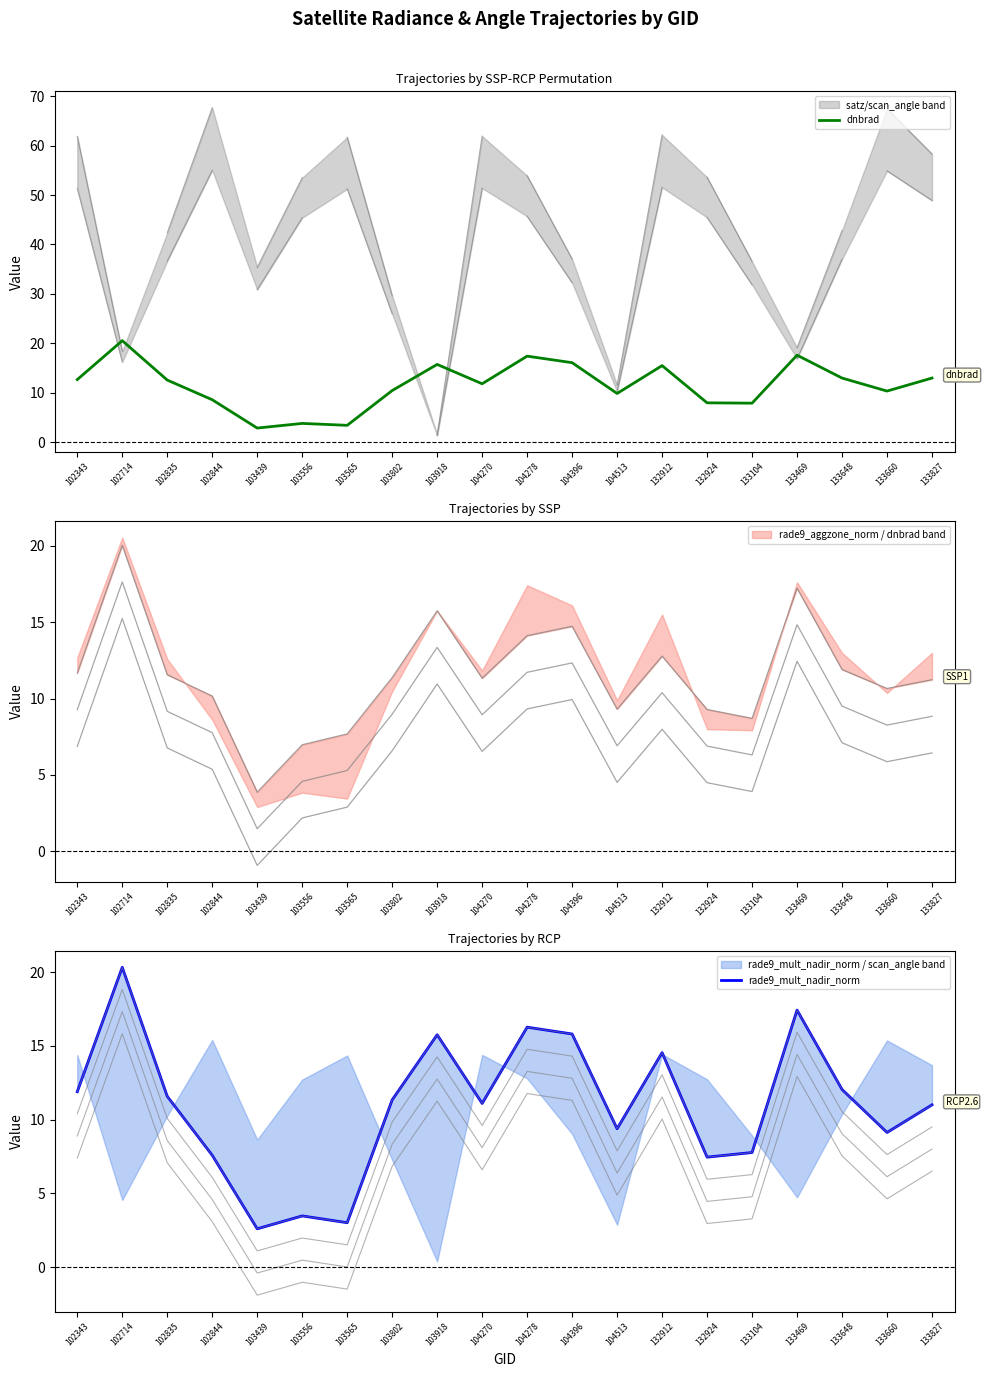

Where is the first local maximum for rade9_mult_nadir_norm?

102714